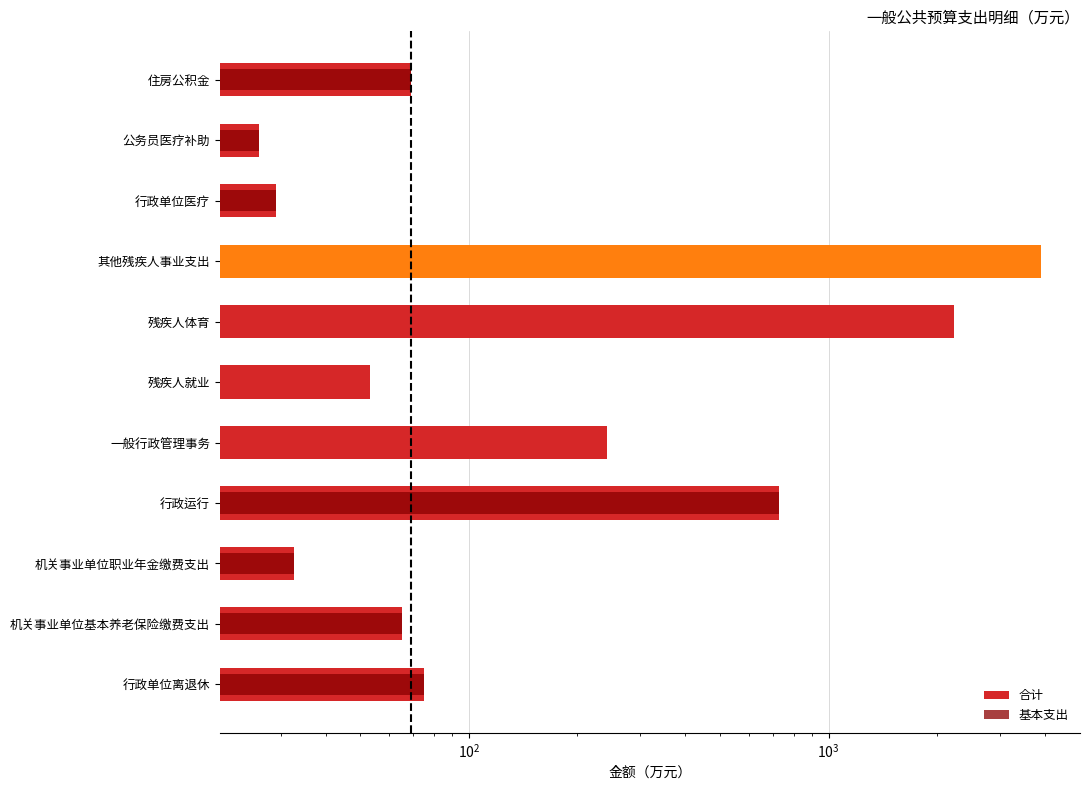

At how many categories does at least one series exceed 3068?

1